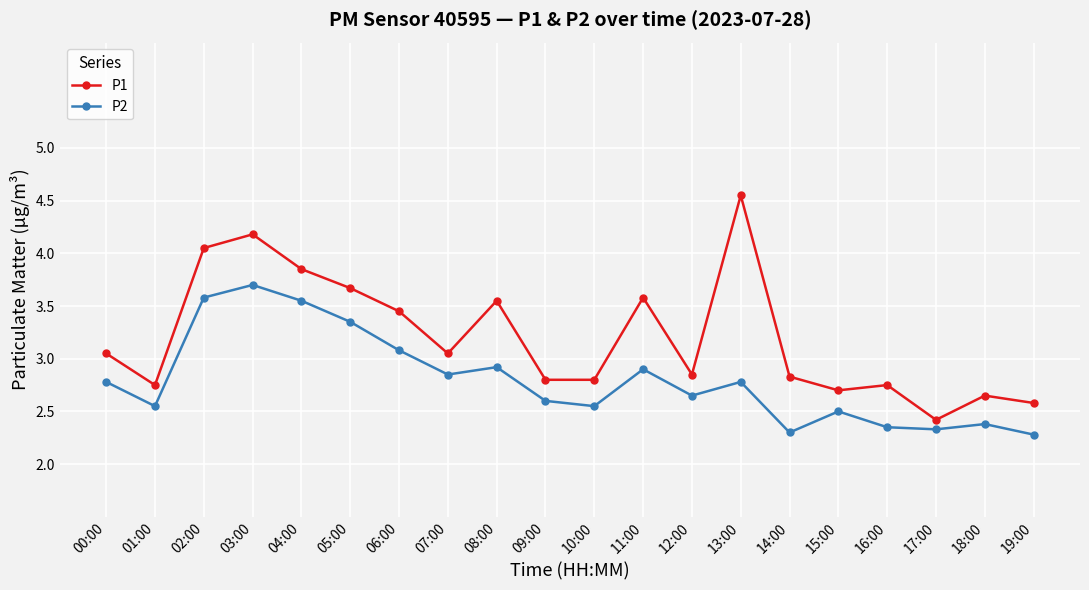

What are all the series names shown in the legend?

P1, P2